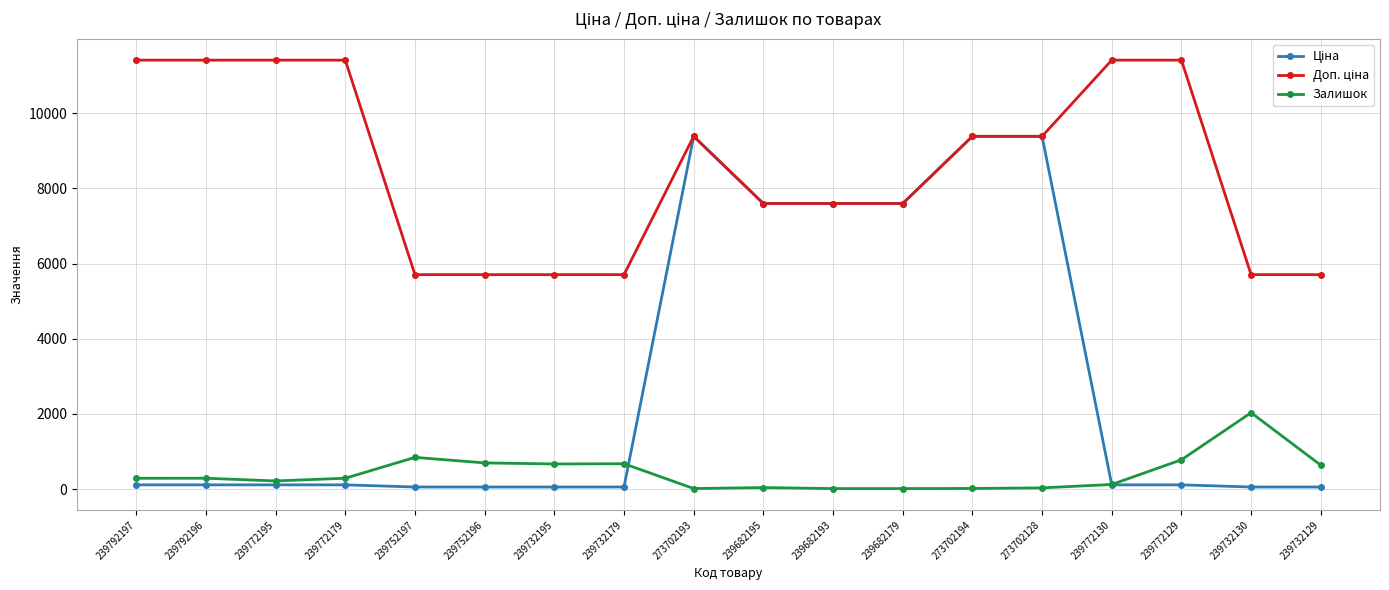

What is the total value across all series at 239772195?

11742.1